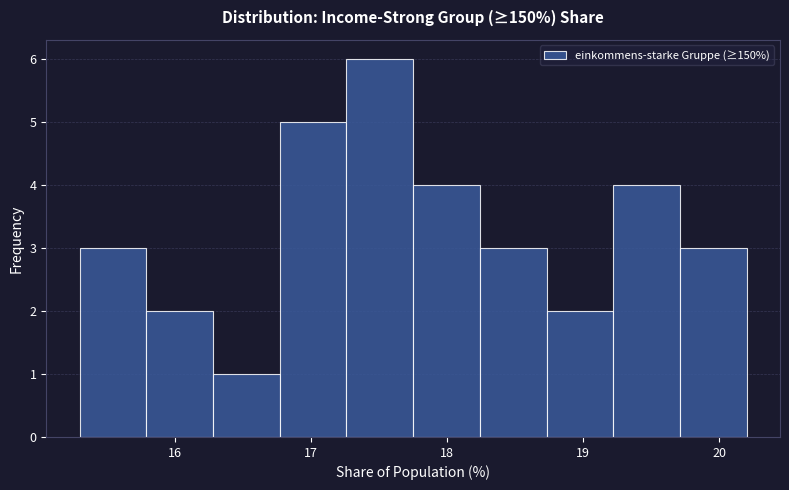

What is the height of the bar covering 16.77 to 17.26 on the x-axis? Neither the bar edges nor the heights are printed on the chart, so give them approximately, as read against the axes.

5